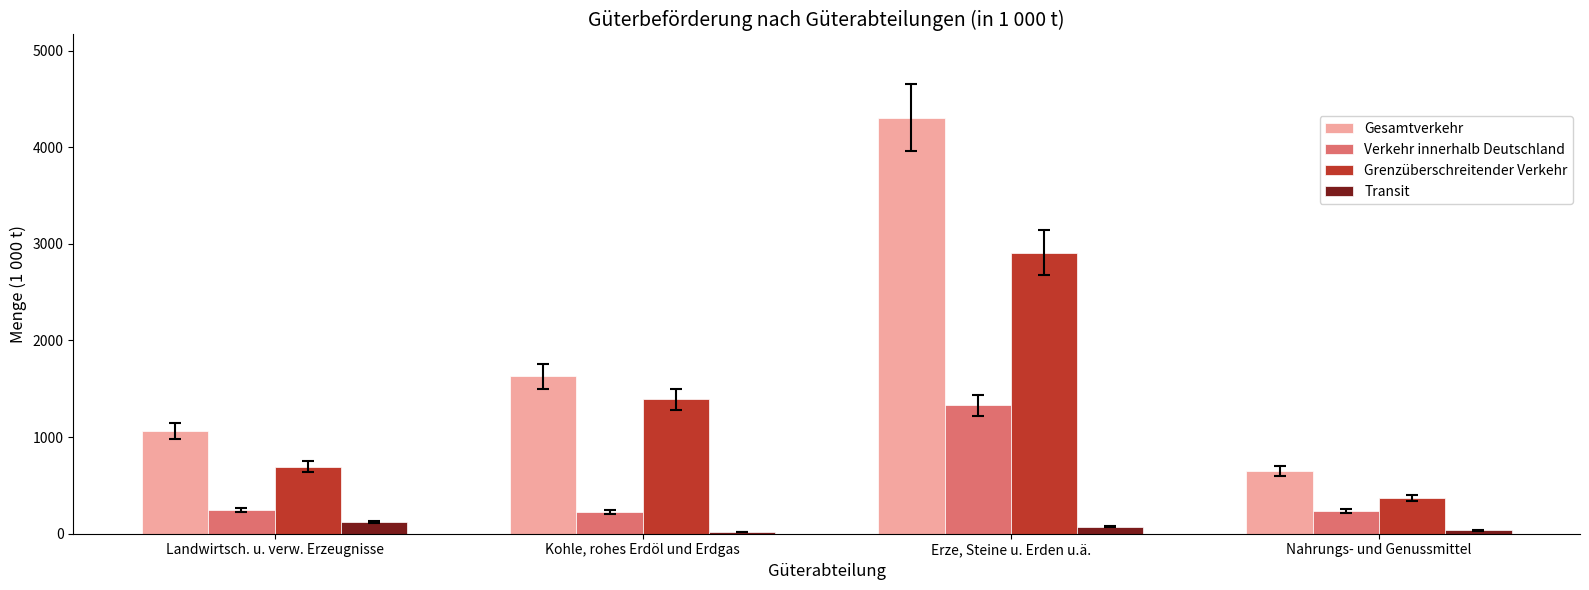

Which label corresponds to the largest value in the chart?

Erze, Steine u. Erden u.ä.